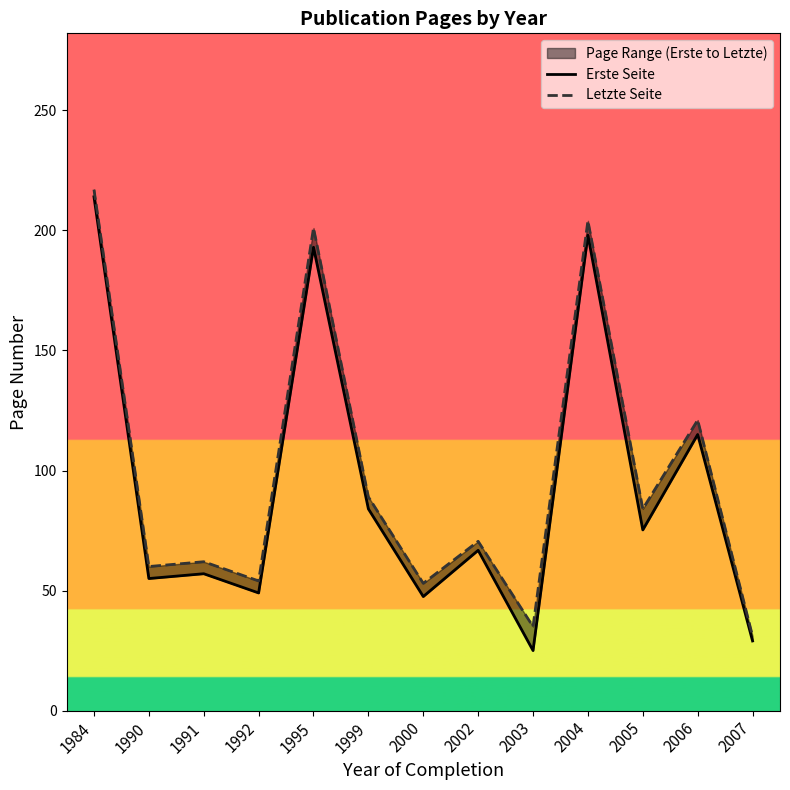

At which category does Erste Seite reach its first local peak?

1991